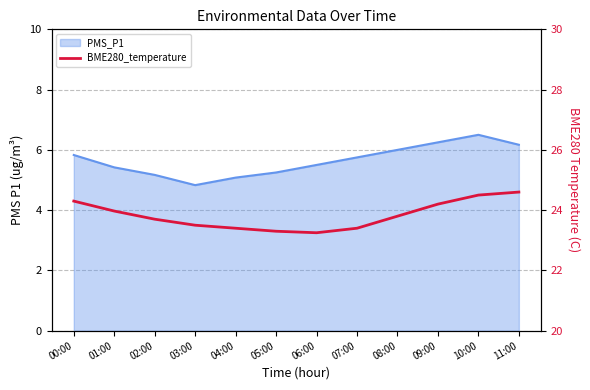

Is the value of BME280_temperature at 01:00 greater than the value of PMS_P1 at 09:00?

Yes